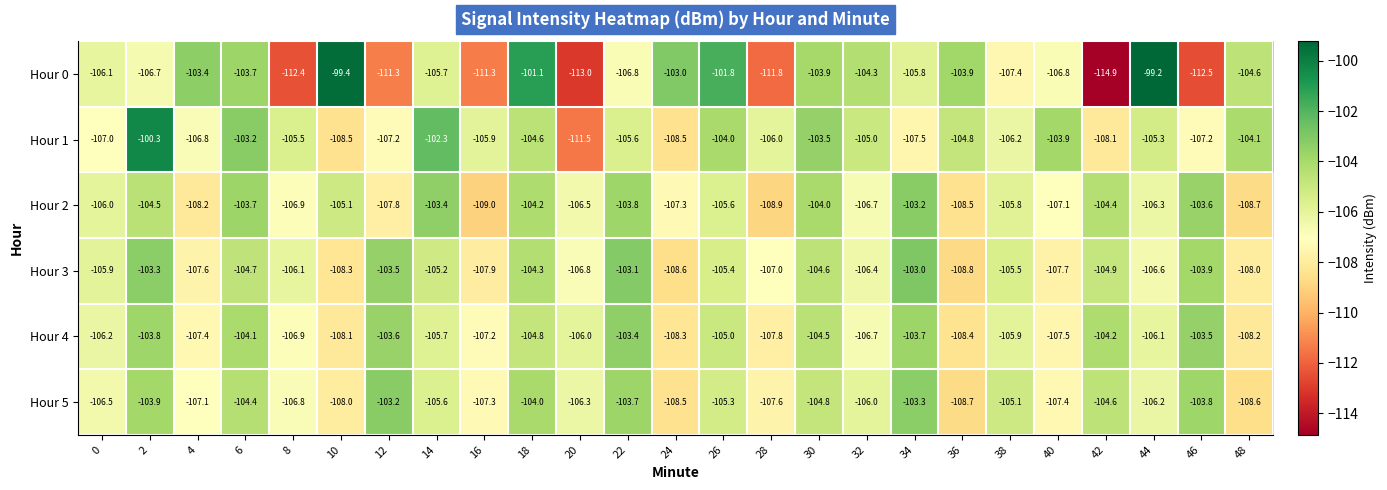

What is the sum of all Hour 2 values?

-2649.2